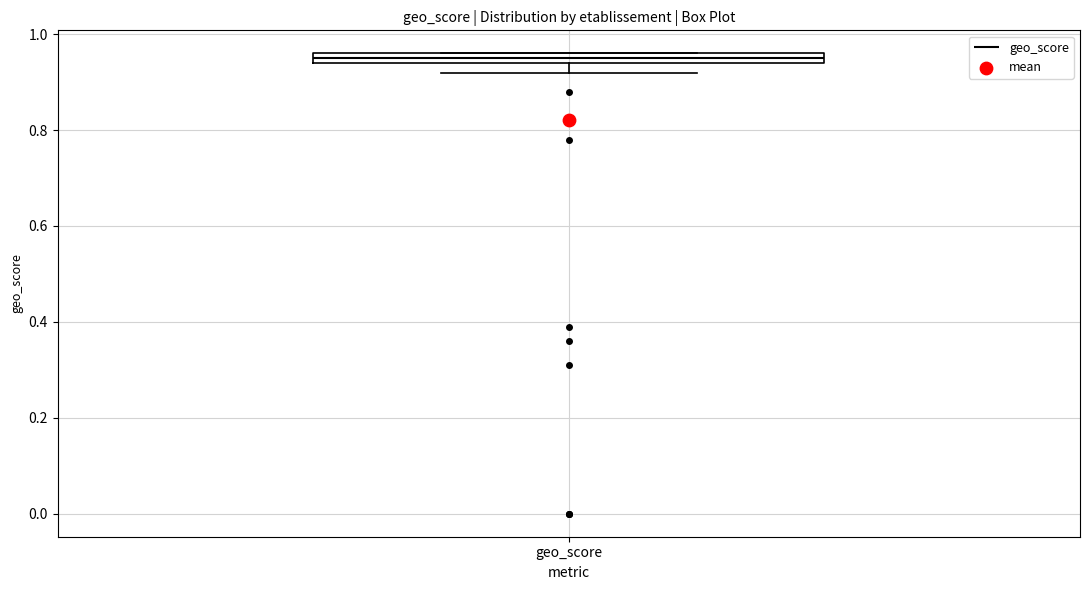

Where is the upper edge of the box for geo_score on the y-axis? The values are not printed on the chart, so give them approximately, as read against the axis.

0.96